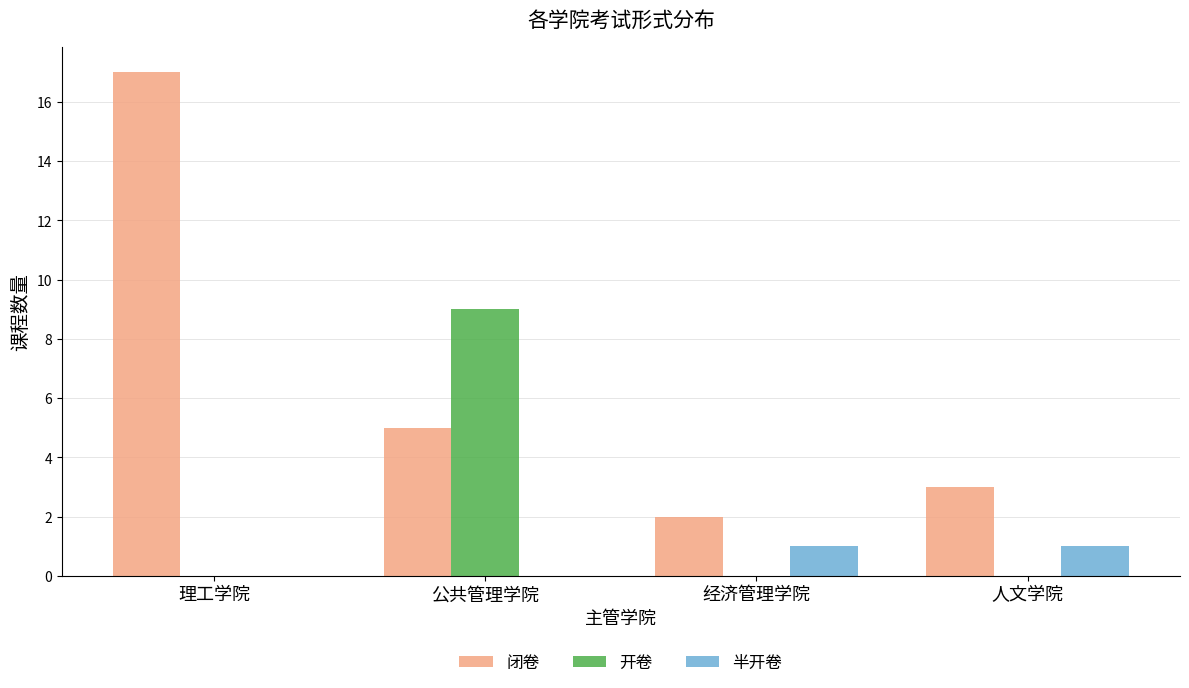

What is the sum of all 开卷 values?

9